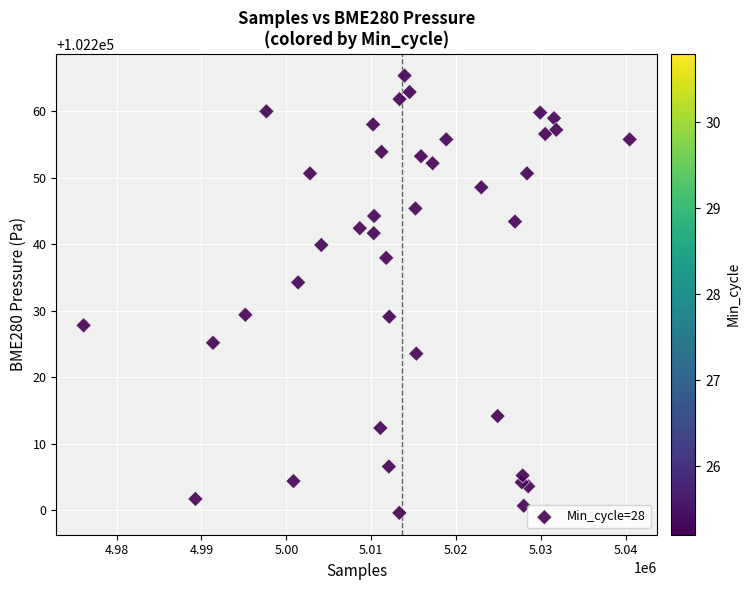

What is the range of Y values (max minus min)?

65.8